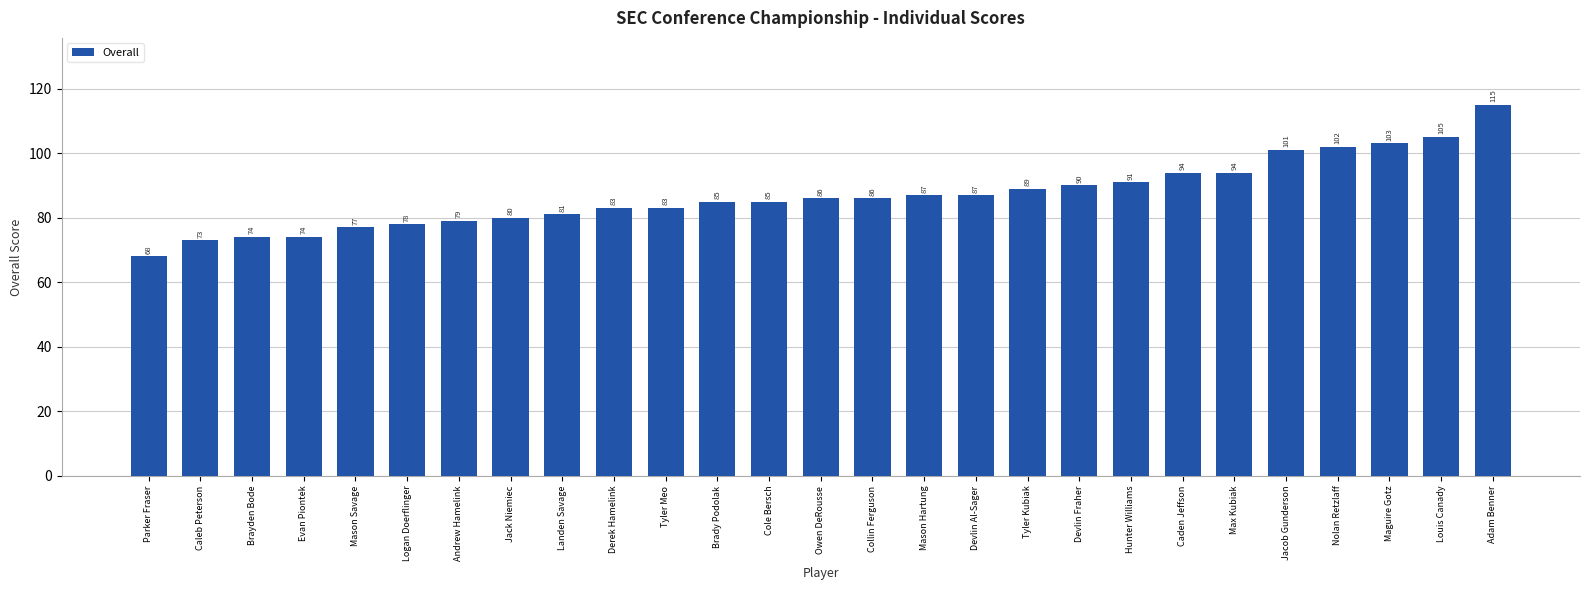

Which category has the lowest value across all series?

Parker Fraser